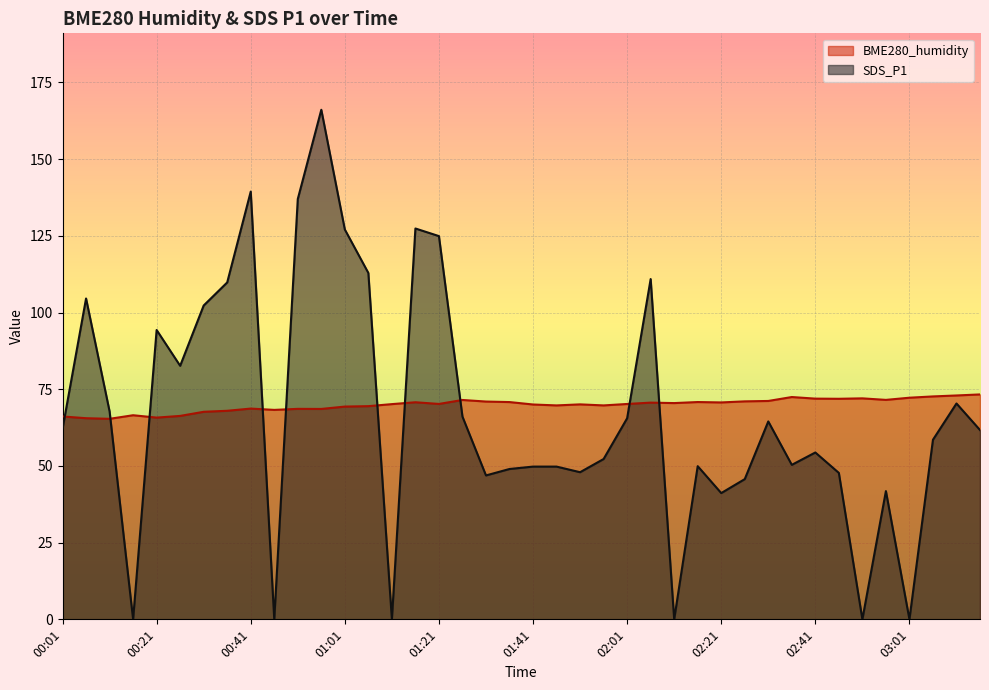

How many categories are shown in the chart?

40